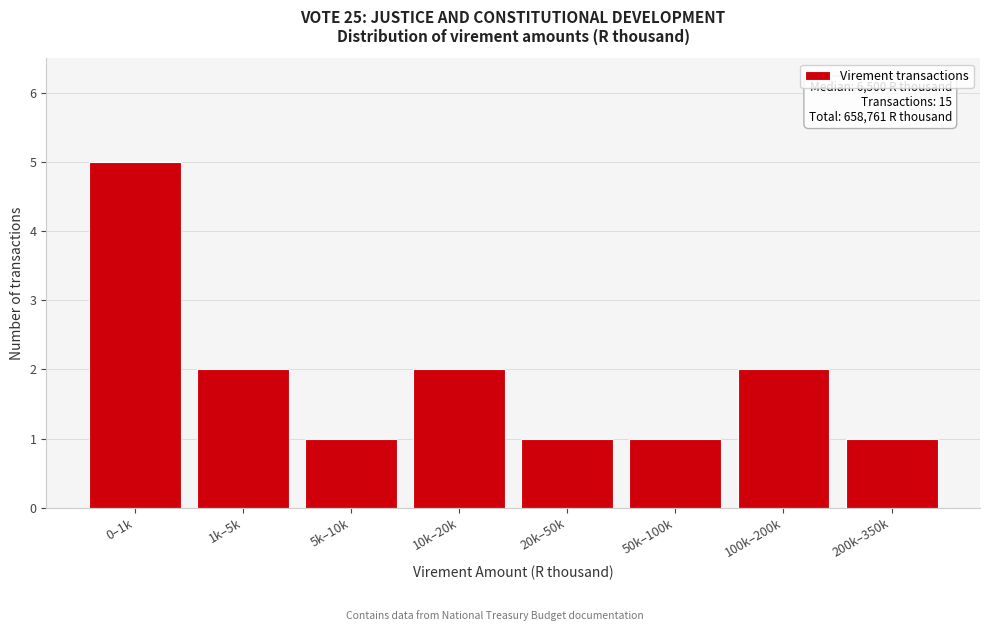

Reading left to right, what are all the values shown in this chart?

0–1k=5	1k–5k=2	5k–10k=1	10k–20k=2	20k–50k=1	50k–100k=1	100k–200k=2	200k–350k=1